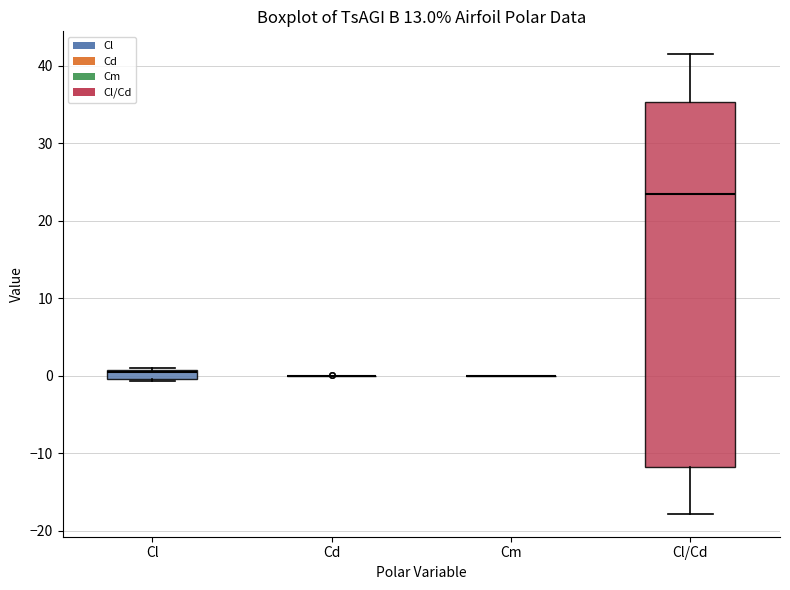

Which box is the tallest, from its lower edge to its upper edge?

Cl/Cd